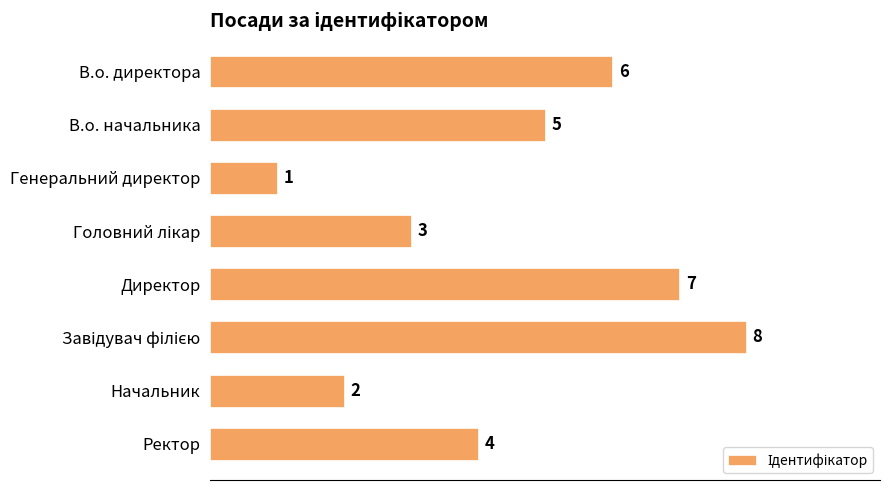

Where is the data nearest to the value 4?

Ректор